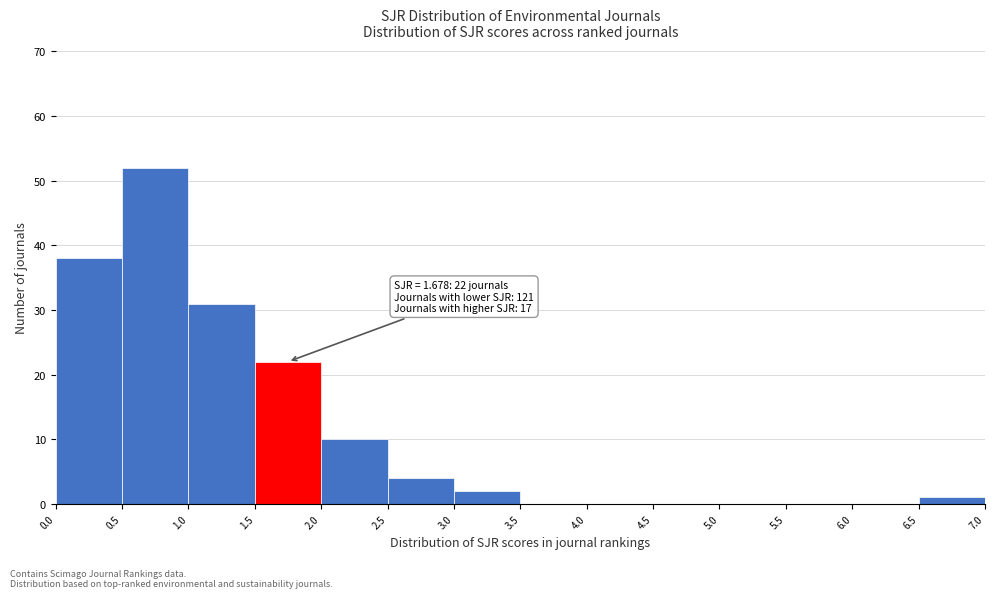

Which range on the x-axis has the tallest bar?

0.5 to 1.0